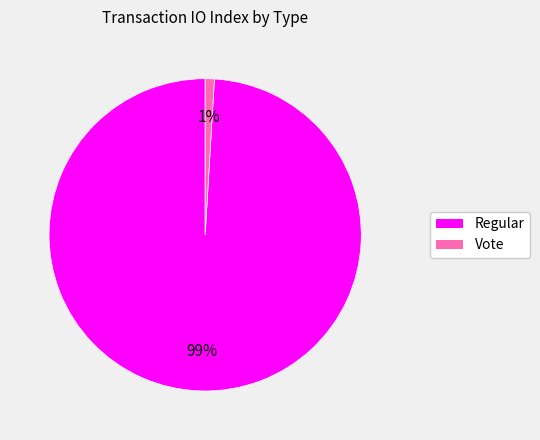

To the nearest percent, what is the difference between the largest and smallest slice percentages?

98%